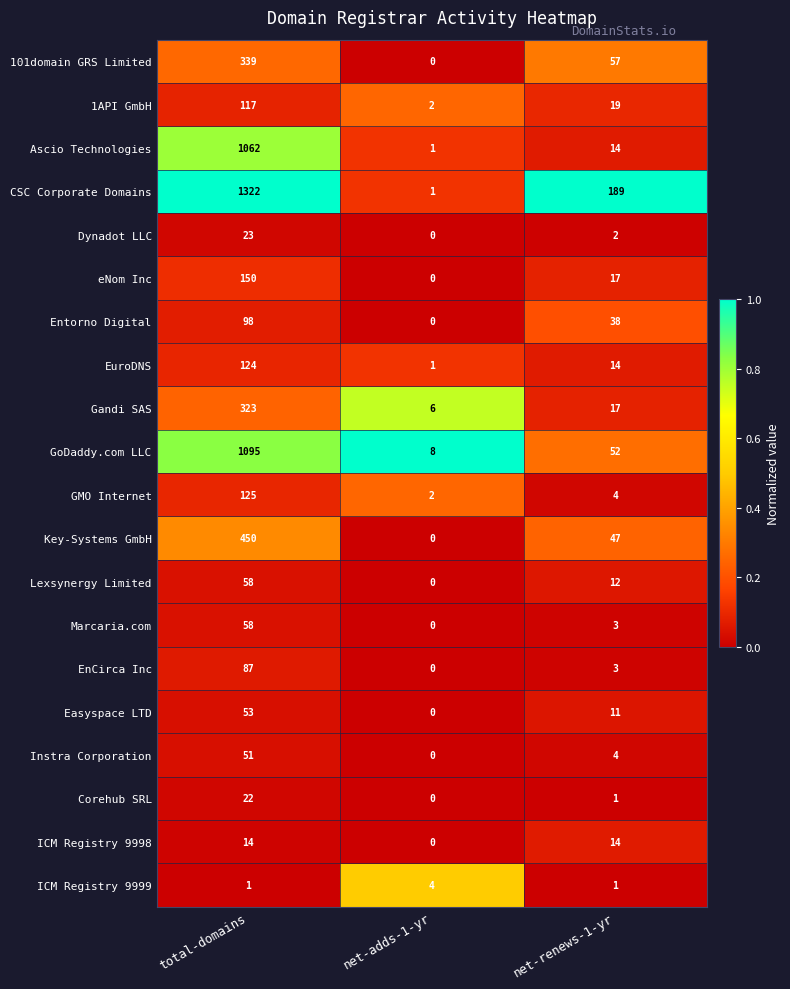

At which category does the chart reach its minimum across all series?

net-adds-1-yr